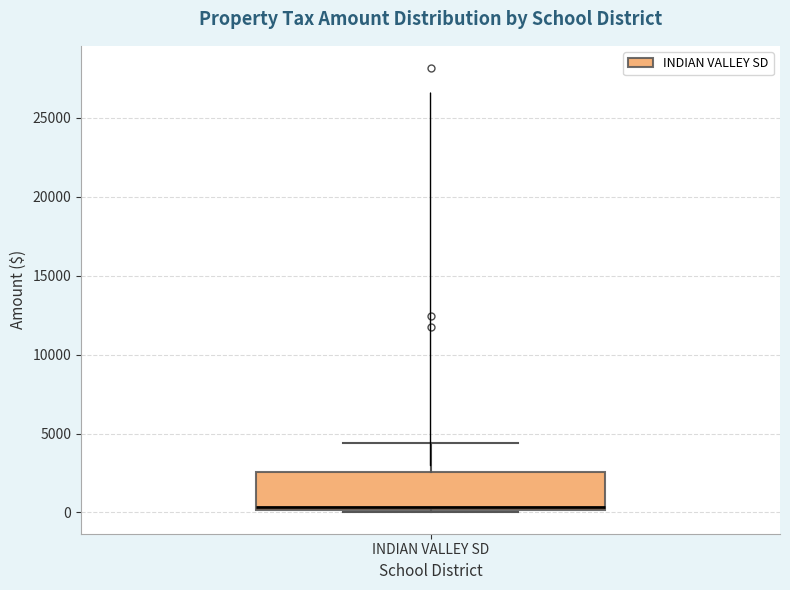

Where is the upper edge of the box for INDIAN VALLEY SD on the y-axis? The values are not printed on the chart, so give them approximately, as read against the axis.

2500